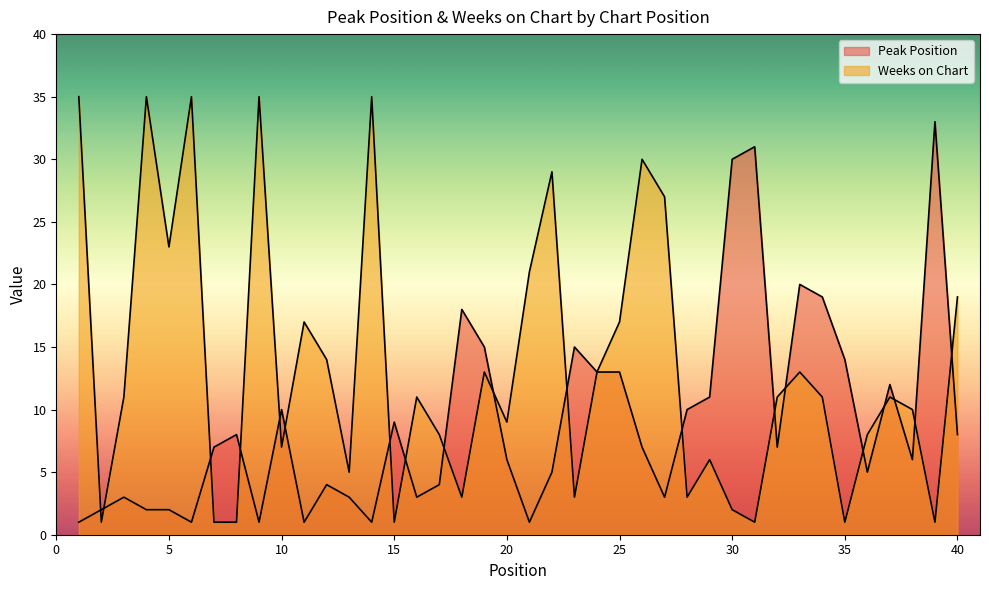

How many lines are shown in the chart?

2